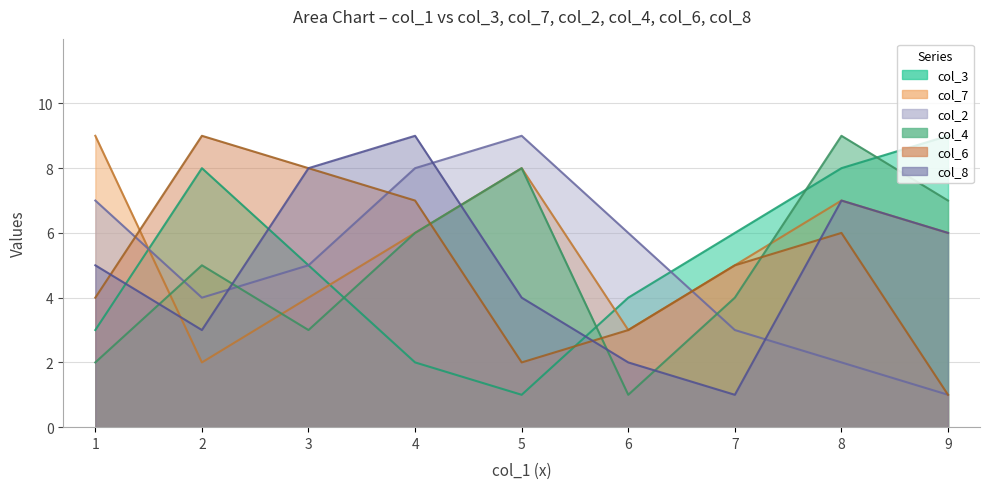

Which series has the widest spread of values?

col_3